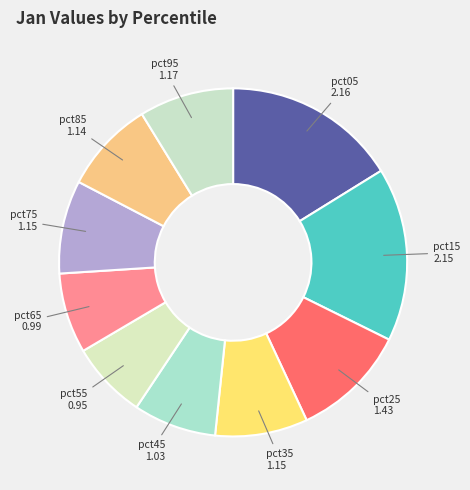

Does pct95 account for over 50% of the chart?

No